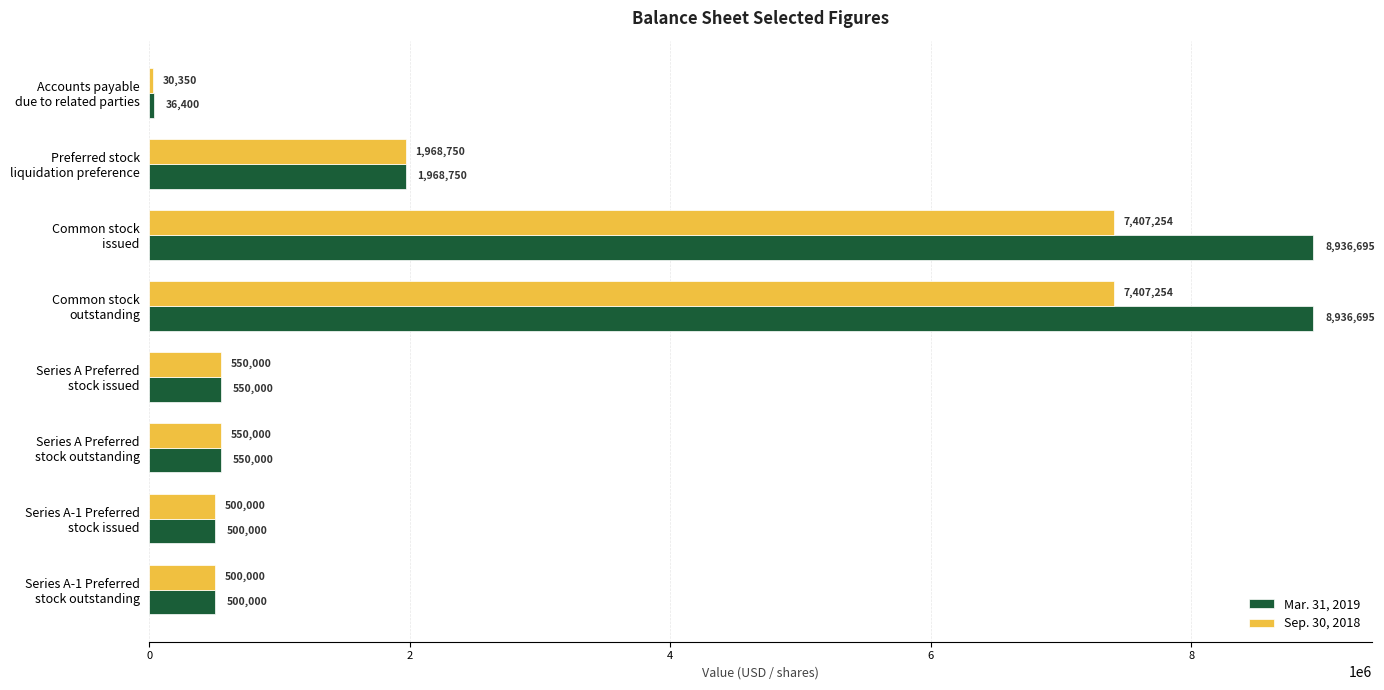

Which series has the widest spread of values?

Mar. 31, 2019